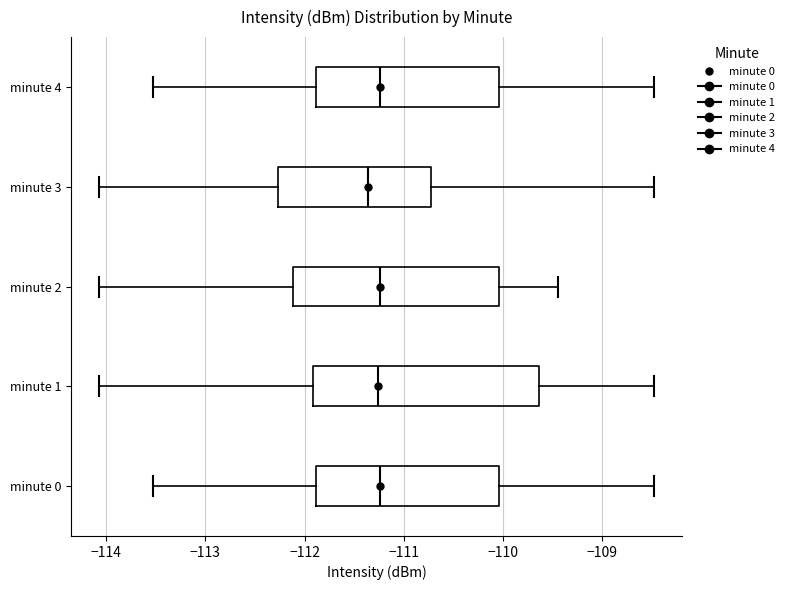

Where is the right edge of the box for minute 4 on the x-axis? The values are not printed on the chart, so give them approximately, as read against the axis.

-110.0